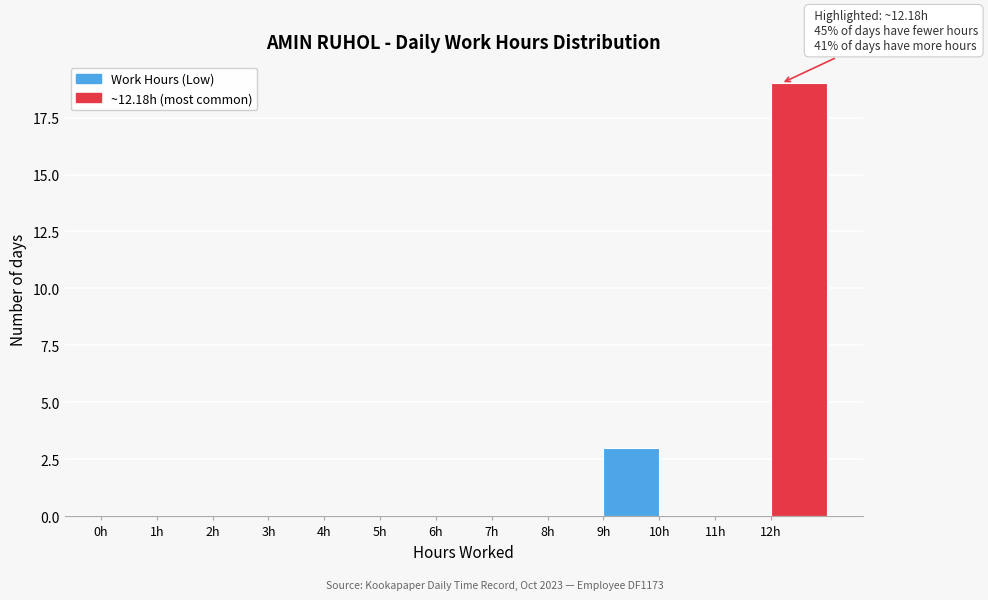

Over which range of the x-axis is the bar tallest?

12 to 13